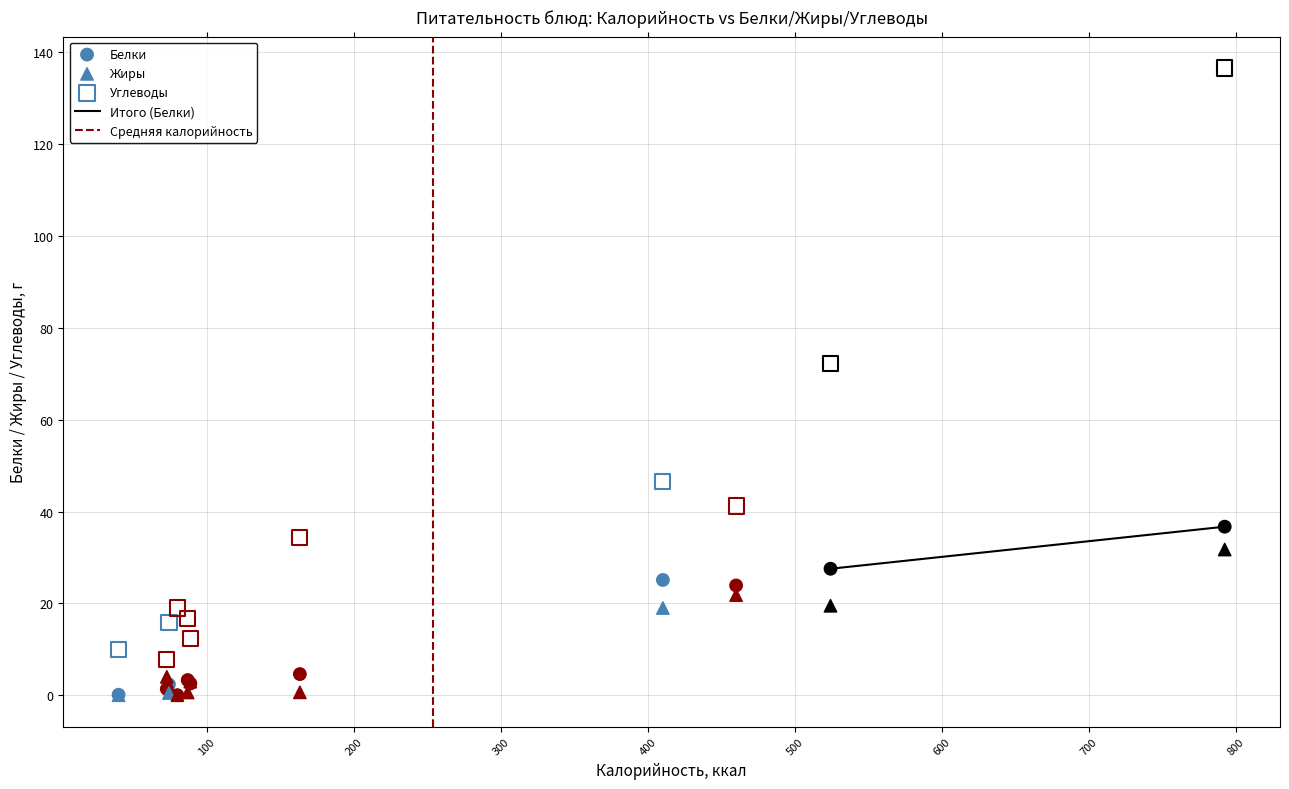

Across all series, what Y value is closest to 68?

72.3